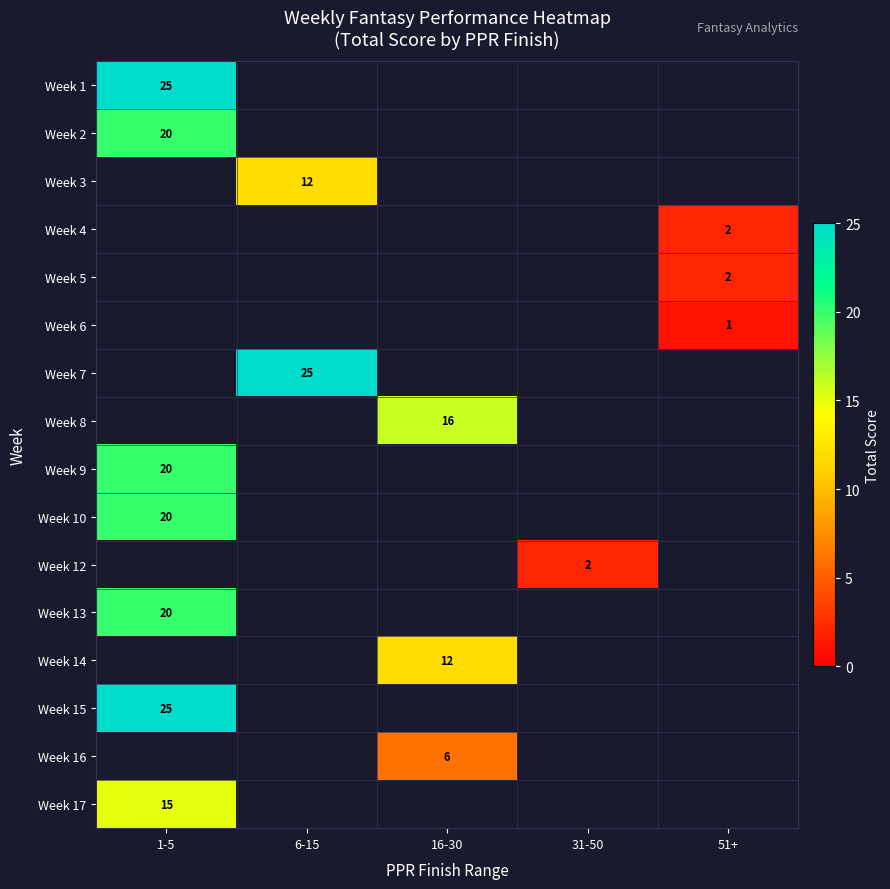

Is it true that Week 2 equals 35 at 1-5?

False